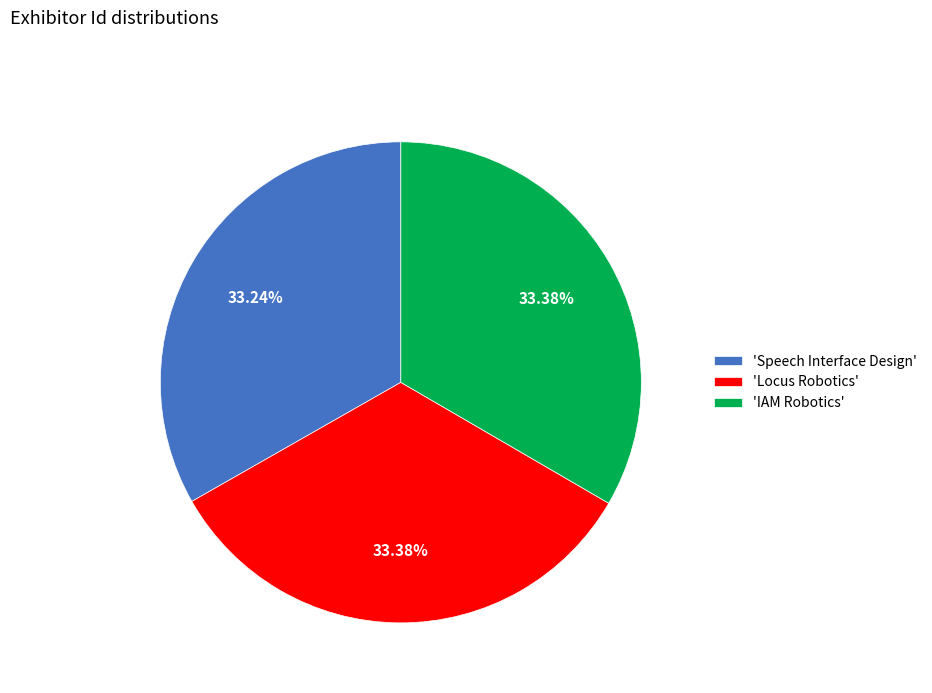

Is the sum of 'Speech Interface Design' and 'IAM Robotics' greater than half?

Yes